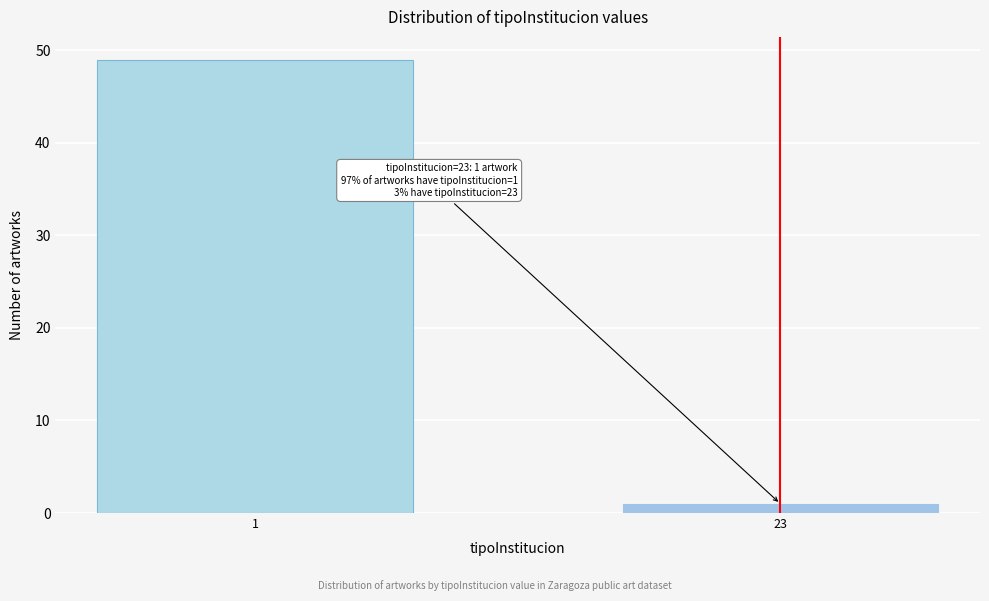

Reading left to right, what are all the values shown in this chart?

1=49	23=1